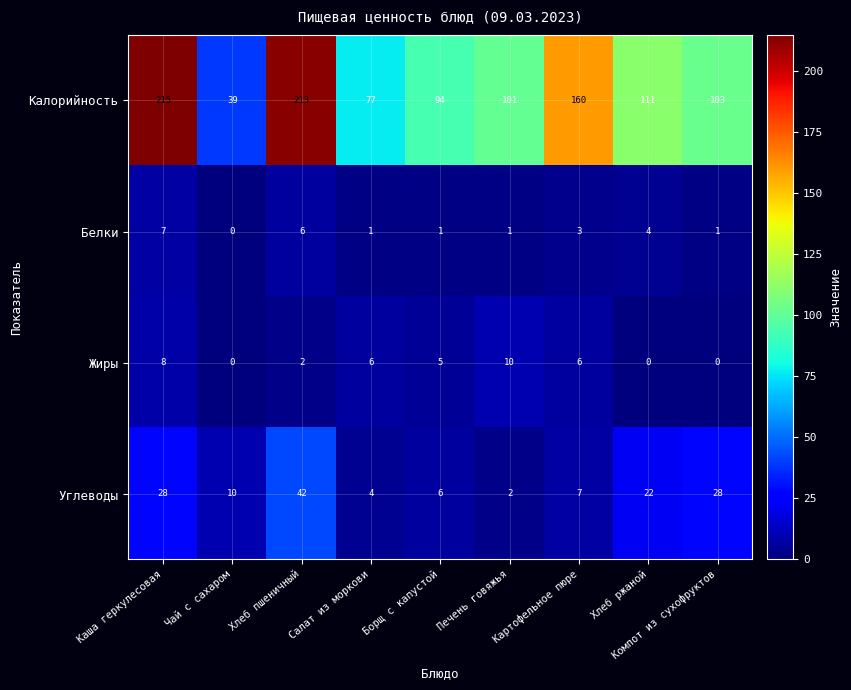

Which category has the lowest value in the Калорийность series?

Чай с сахаром